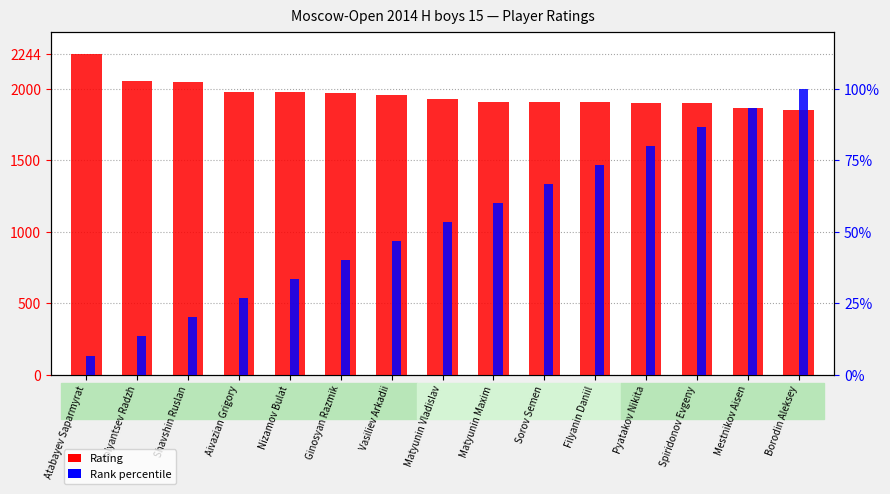

Reading left to right, extract all data points from this chart.

Rating: Atabayev Saparmyrat=2244.0	Polyantsev Radzh=2055.0	Shavshin Ruslan=2046.0	Aivazian Grigory=1981.0	Nizamov Bulat=1976.0	Ginosyan Razmik=1972.0	Vasiliev Arkadii=1959.0	Matyunin Vladislav=1929.0	Matyunin Maxim=1909.0	Sorov Semen=1909.0	Filyanin Daniil=1907.0	Pyatakov Nikita=1900.0	Spiridonov Evgeny=1898.0	Mestnikov Aisen=1864.0	Borodin Aleksey=1855.0
Rank percentile: Atabayev Saparmyrat=6.7	Polyantsev Radzh=13.3	Shavshin Ruslan=20.0	Aivazian Grigory=26.7	Nizamov Bulat=33.3	Ginosyan Razmik=40.0	Vasiliev Arkadii=46.7	Matyunin Vladislav=53.3	Matyunin Maxim=60.0	Sorov Semen=66.7	Filyanin Daniil=73.3	Pyatakov Nikita=80.0	Spiridonov Evgeny=86.7	Mestnikov Aisen=93.3	Borodin Aleksey=100.0